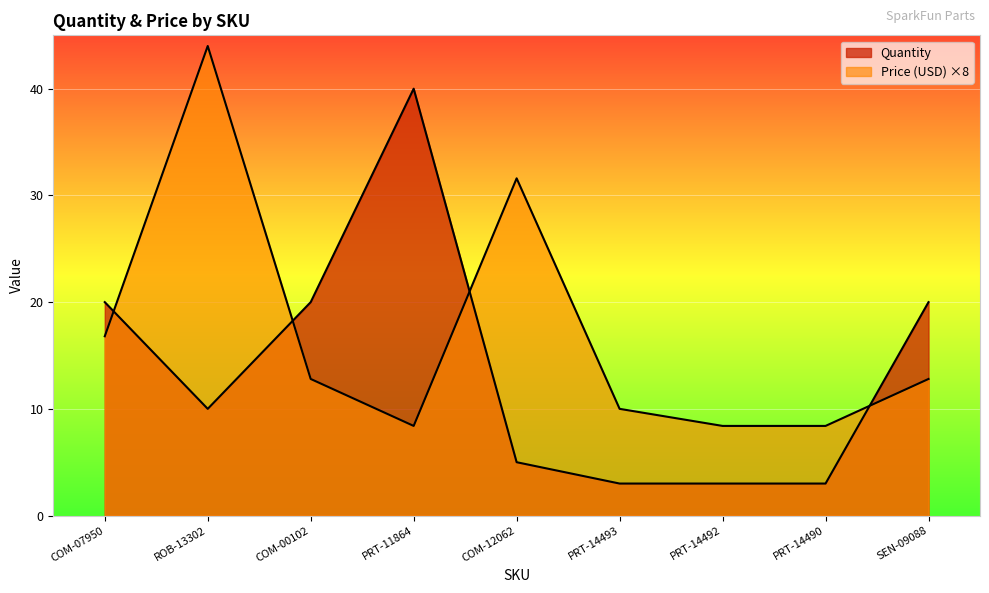

Which has a higher value, PRT-14490 or PRT-14493?

PRT-14493